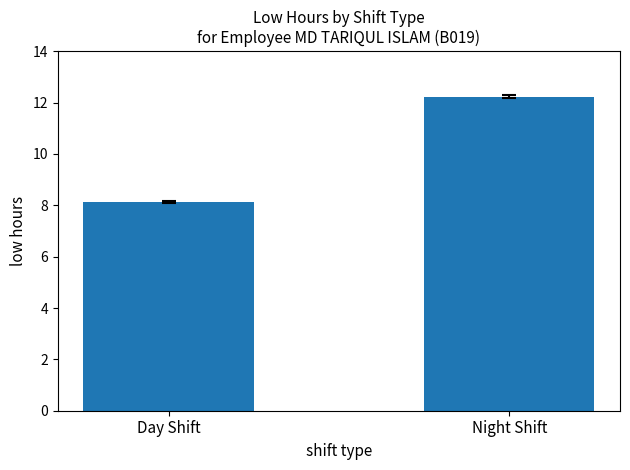

At which category does the chart reach its minimum across all series?

Day Shift